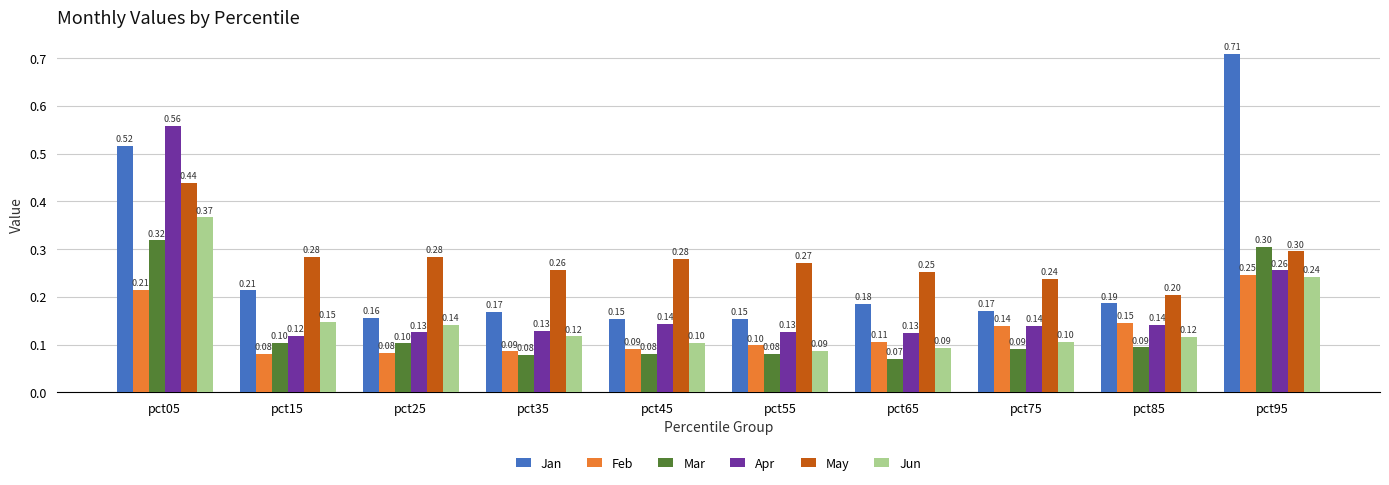

Is it true that May equals 0.3 at pct65?

True